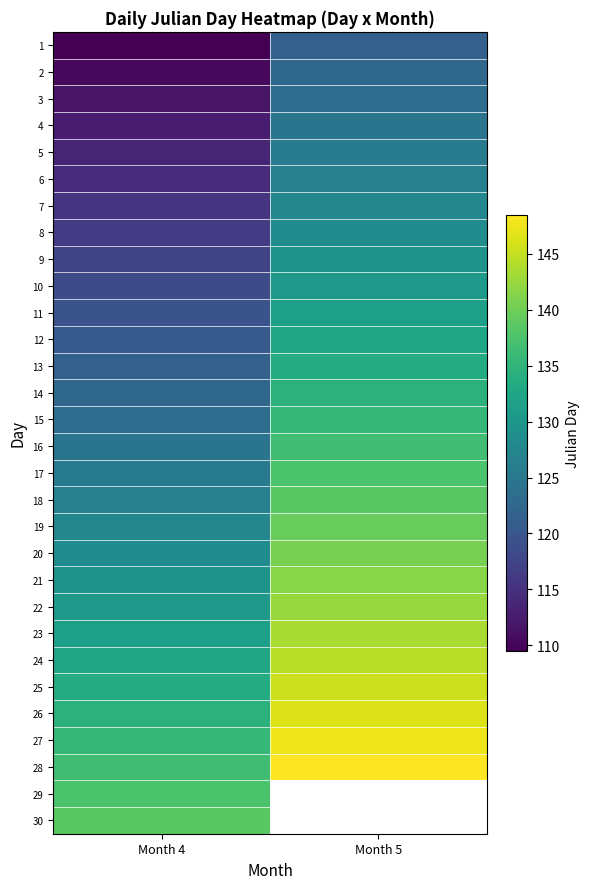

Which label corresponds to the smallest value in the chart?

Month 4